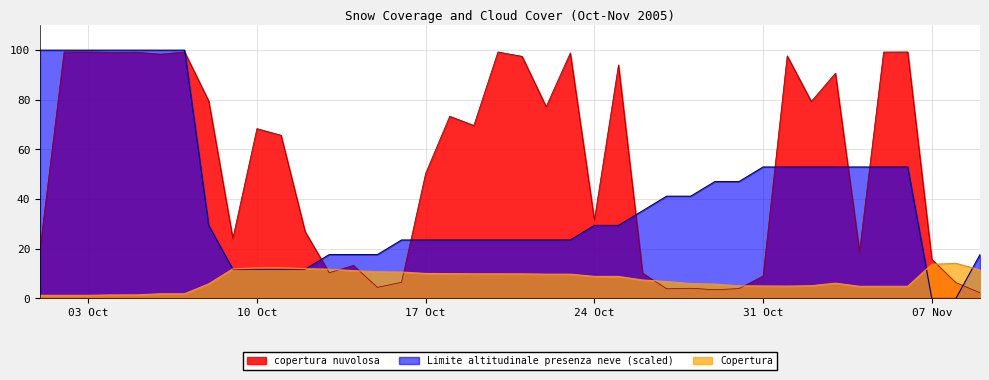

The value of Copertura at 2005-10-23 is 6.4. True or false?

False